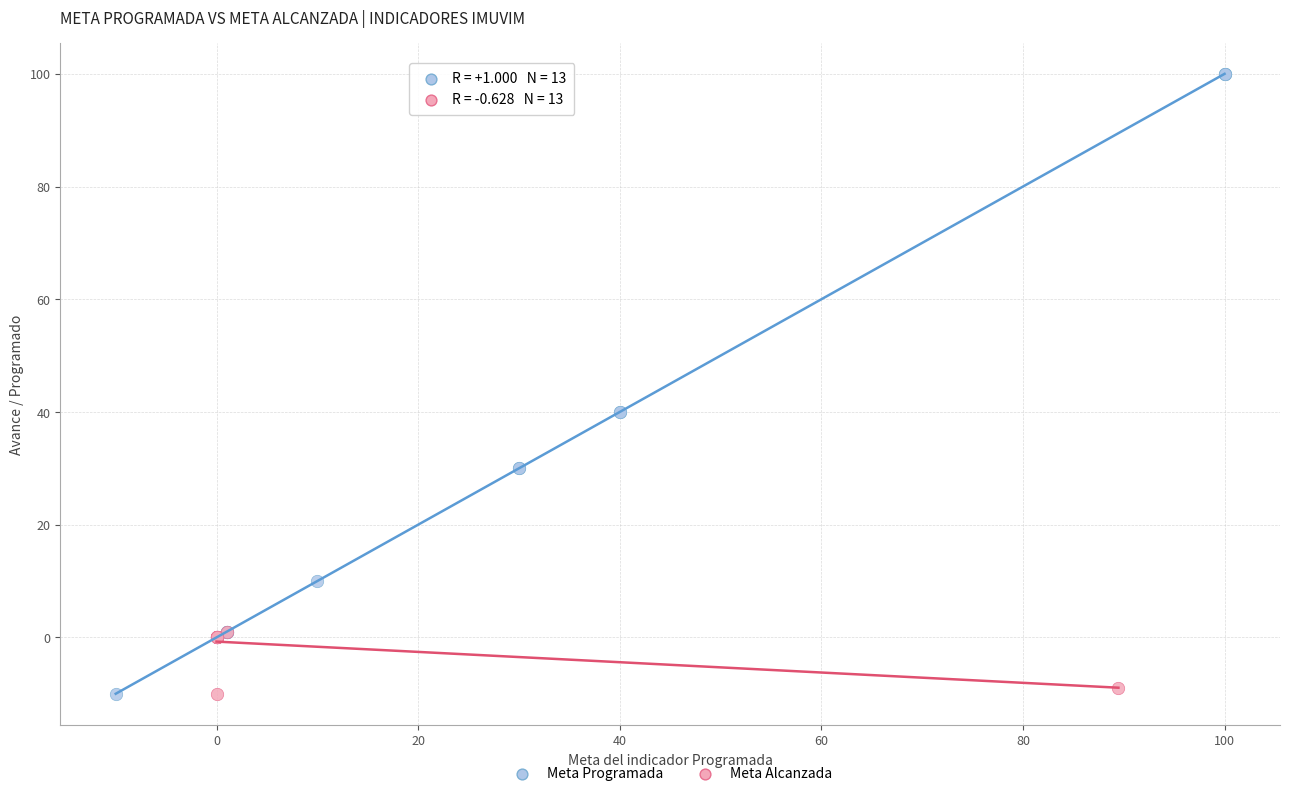

Which series has the largest Y range (max minus min)?

Meta Programada